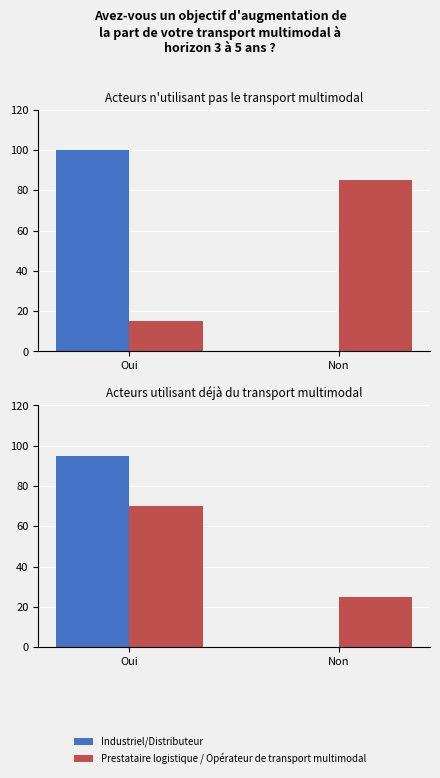

What is the difference between the Prestataire logistique / Opérateur de transport multimodal values at Oui and Non?

45